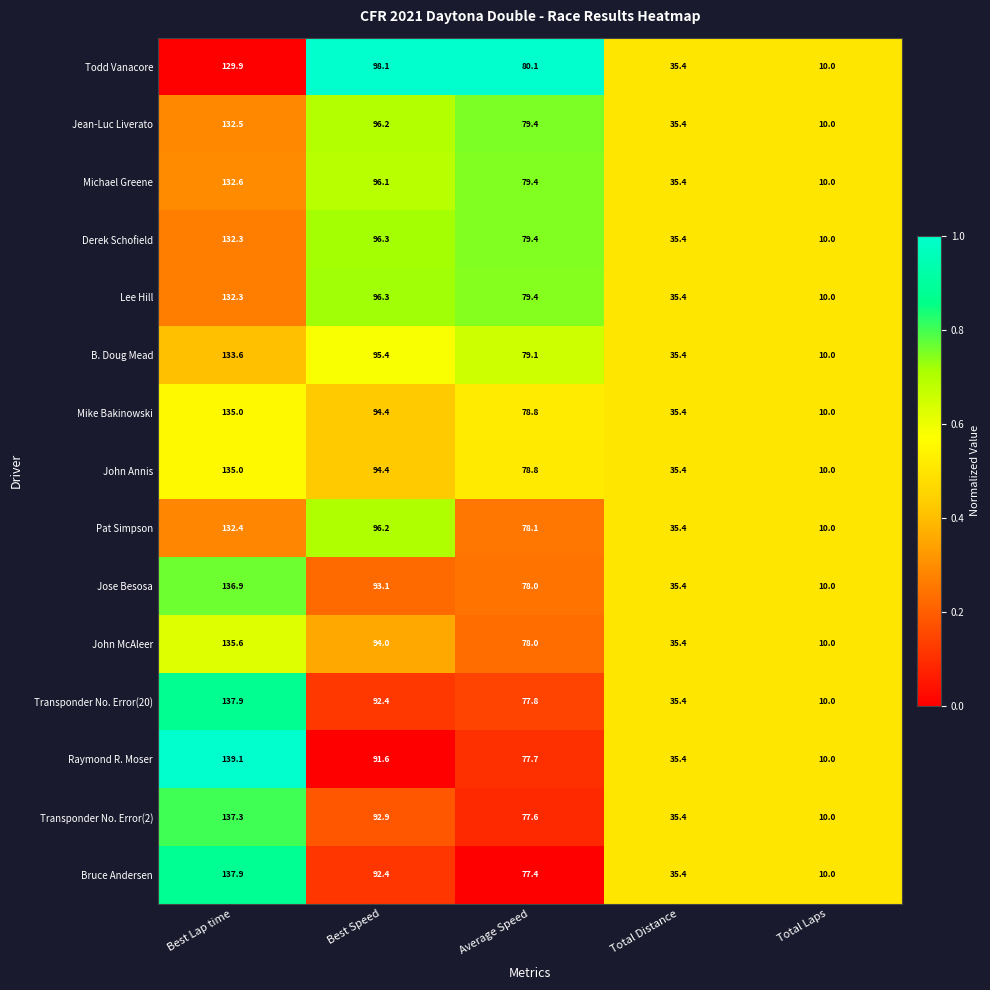

Is it true that Michael Greene equals 10.0 at Total Laps?

True